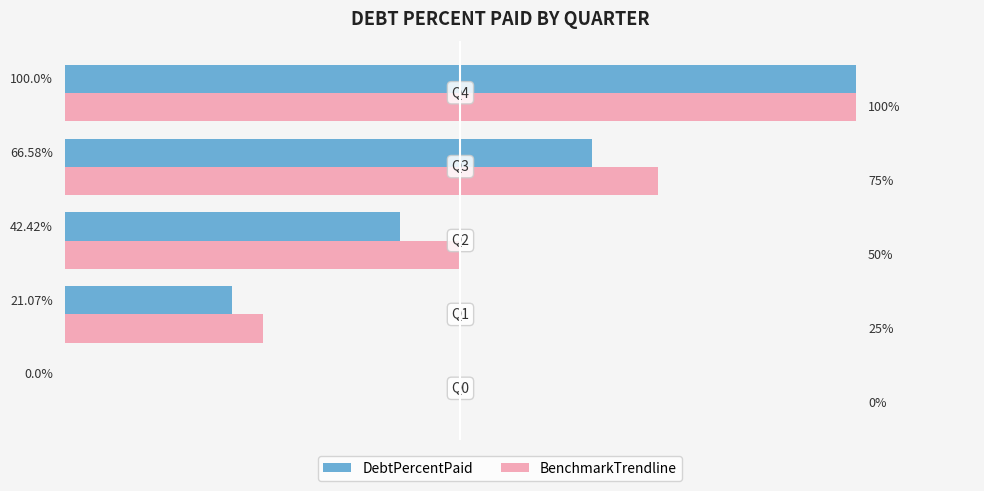

How many BenchmarkTrendline values are between 25 and 75?

3